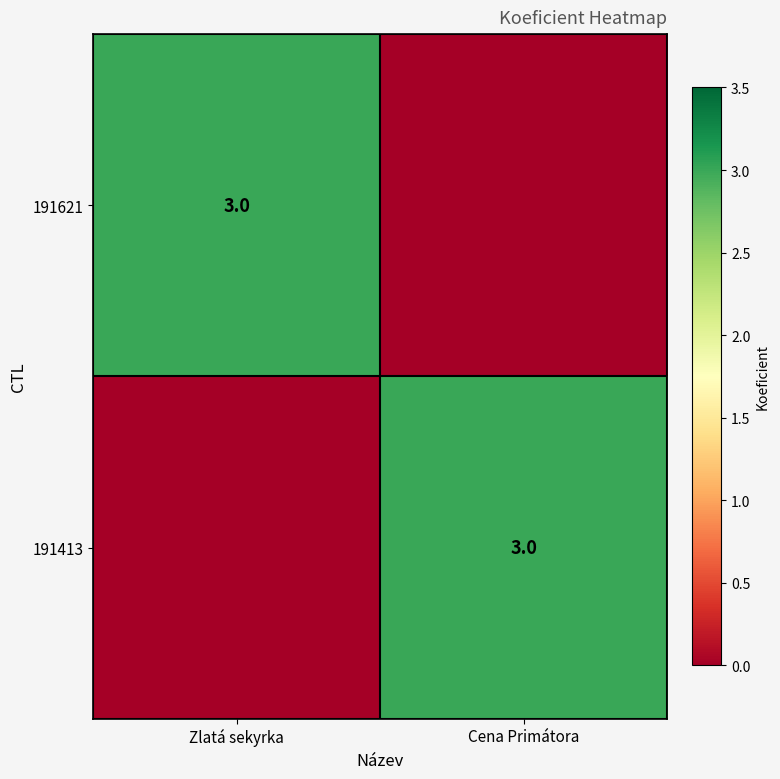

At which category is the sum across all series the highest?

Zlatá sekyrka